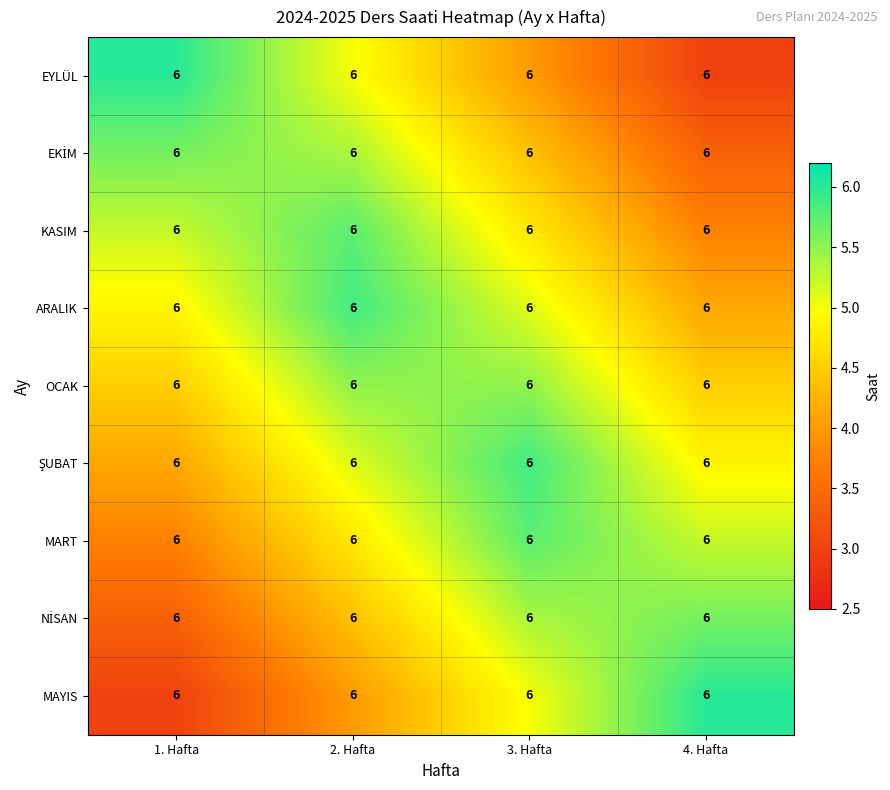

At how many categories does at least one series exceed 4?

4